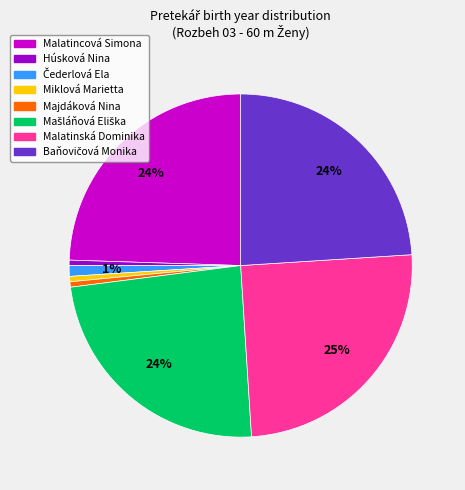

Combined, do Miklová Marietta and Majdáková Nina account for over 50%?

No